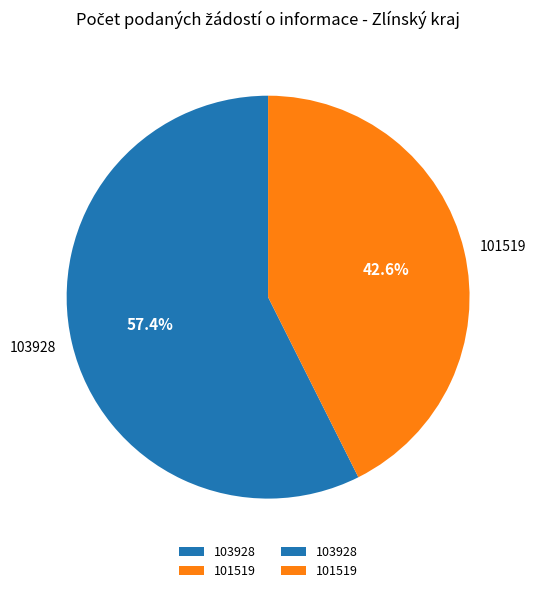

How many segments does this pie chart have?

2